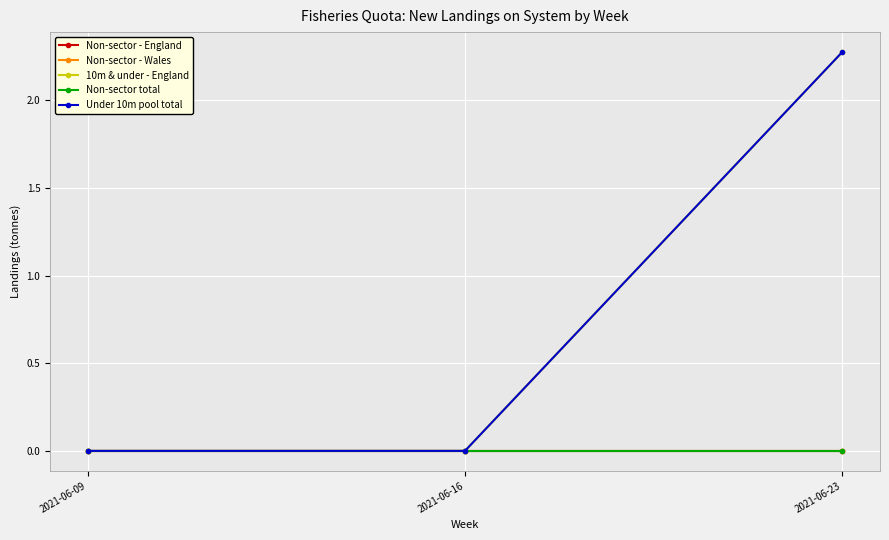

Which series has the largest total across all categories?

10m & under - England